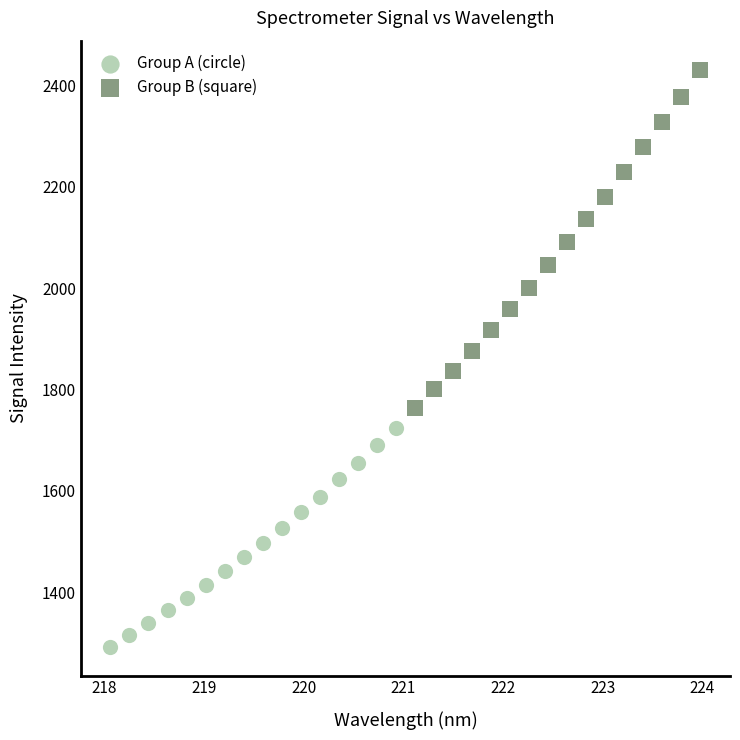

Which series reaches the minimum Y coordinate?

Group A (circle)